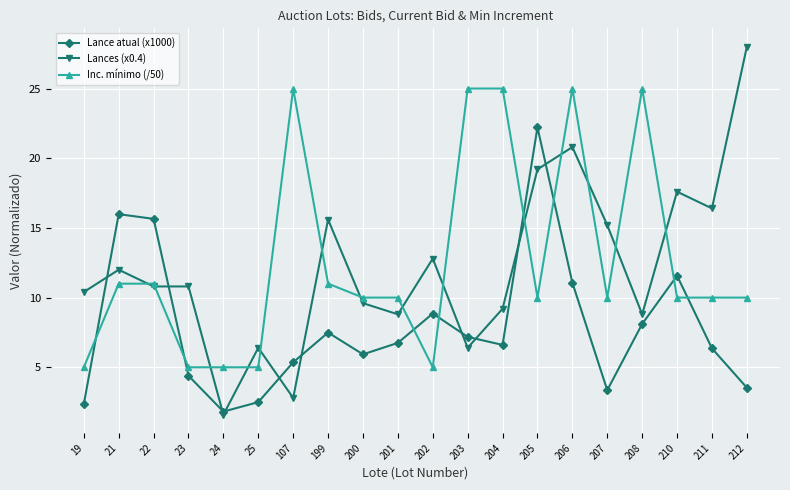

The Lance atual (x1000) series shows 5.4 at 107. True or false?

True